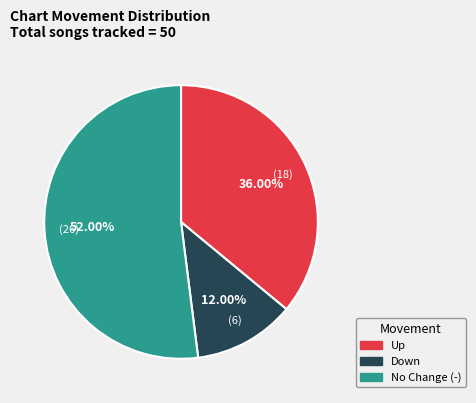

Count the number of slices in the pie.

3